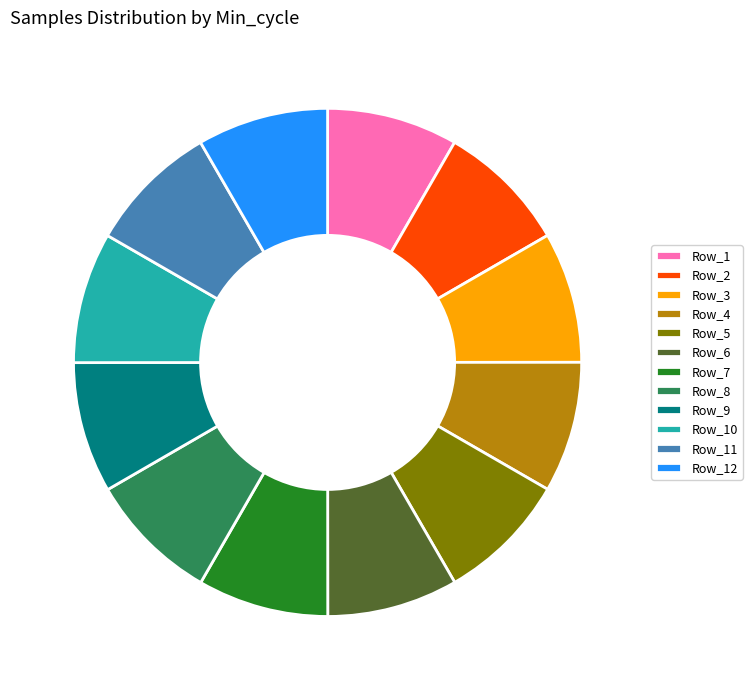

What is the ratio of the value at Row_12 to the value at Row_6?

1.0